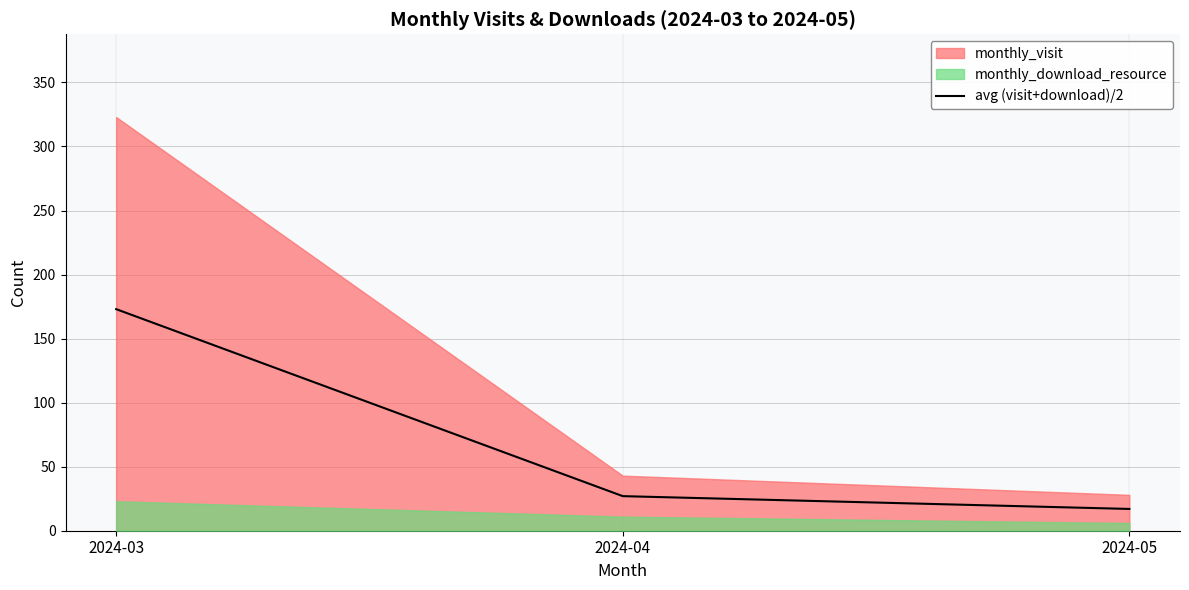

What is the ratio of the value at 2024-04 to the value at 2024-03?

0.2